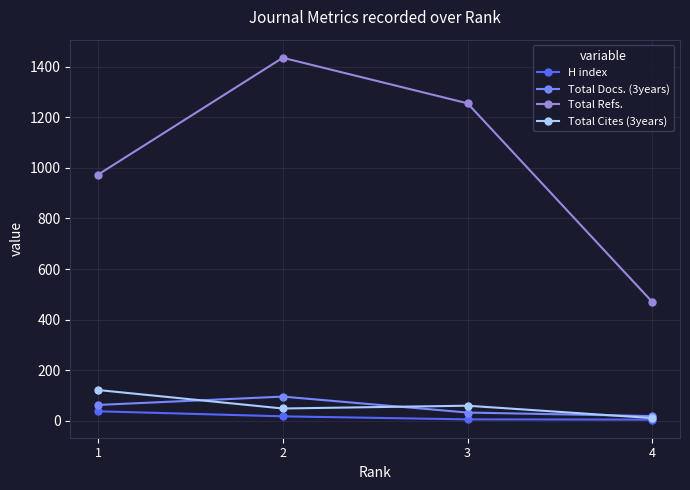

How many lines are shown in the chart?

4